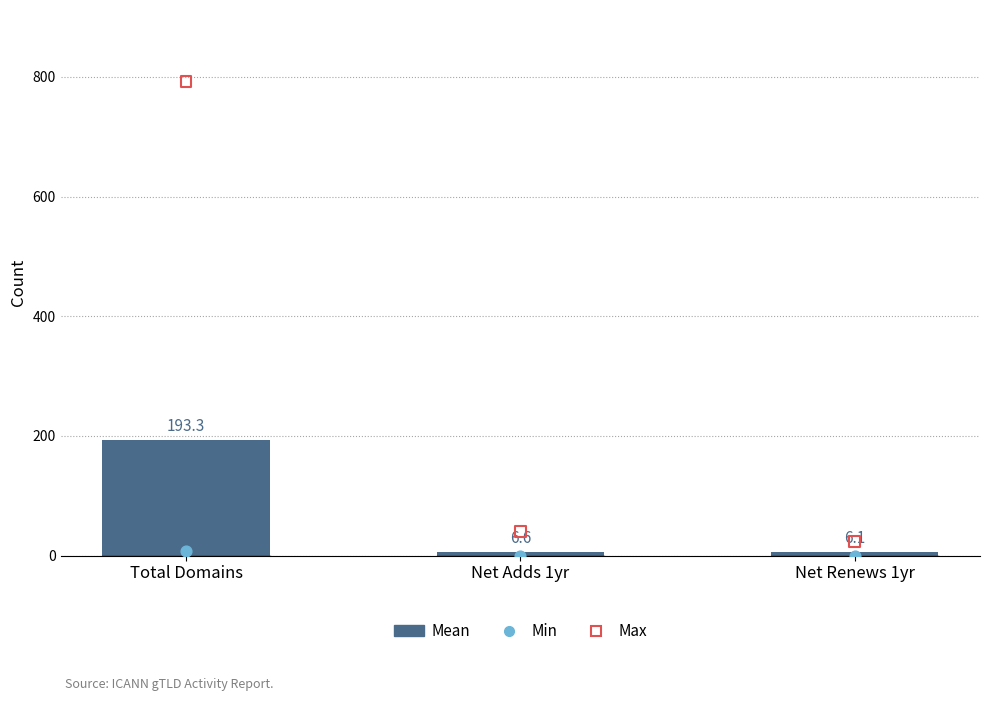

What is the total value across all series at Total Domains?

994.3